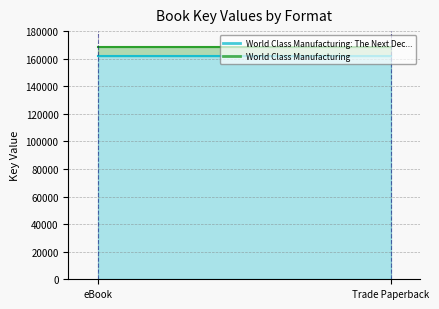

What are all the series names shown in the legend?

World Class Manufacturing: The Next Dec..., World Class Manufacturing